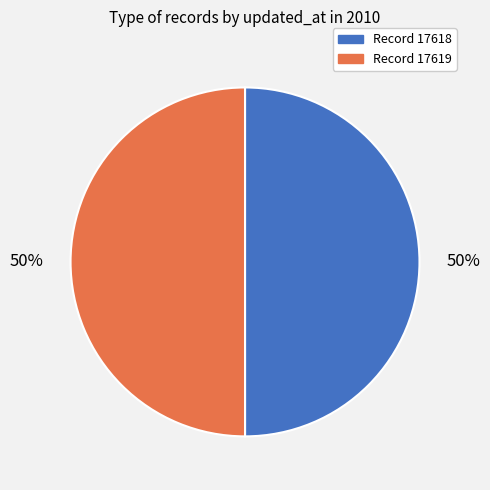

To the nearest percent, what is the average slice percentage?

50%